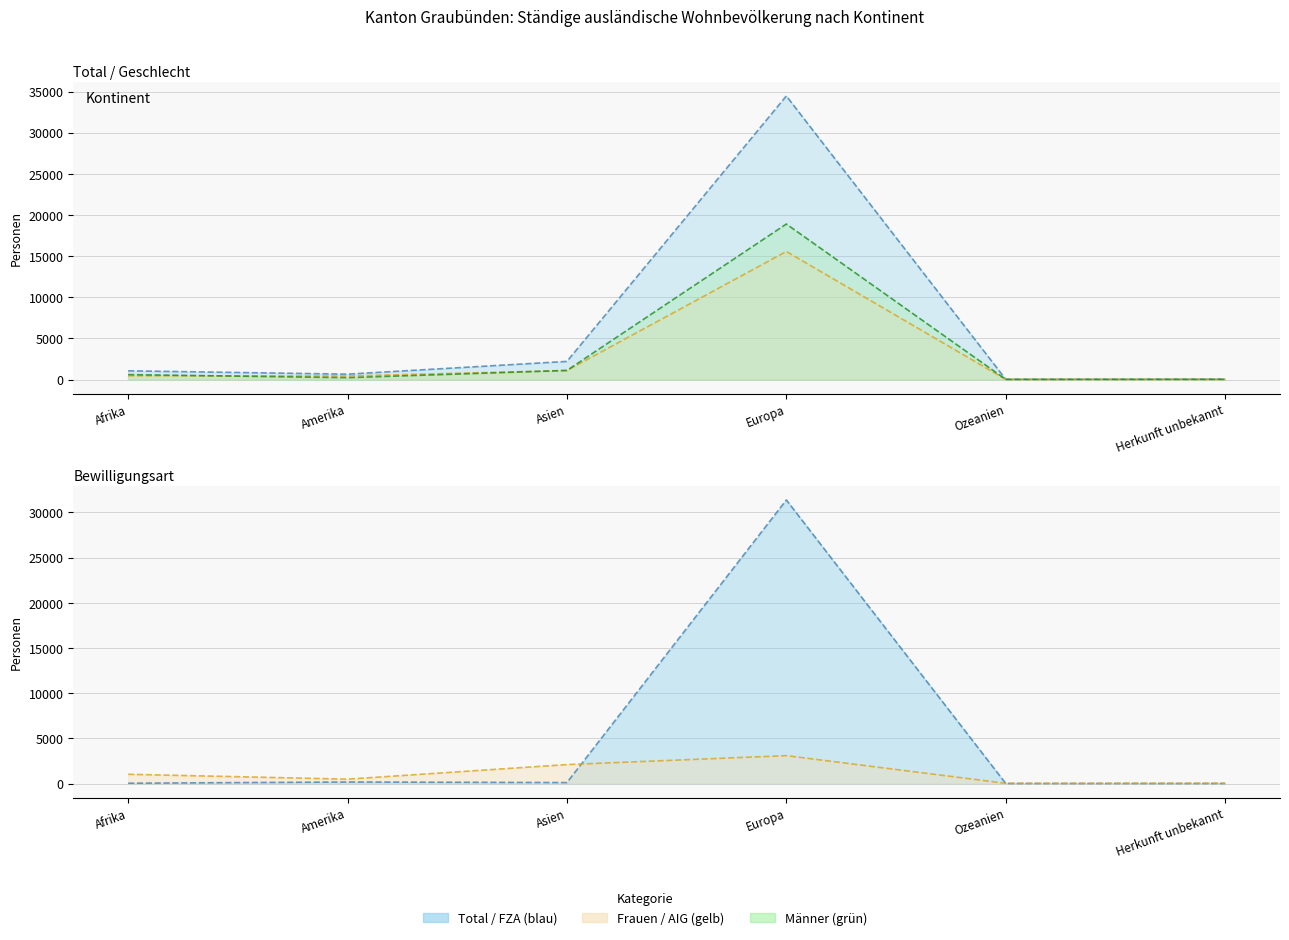

Which has a higher value, Europa or Ozeanien?

Europa